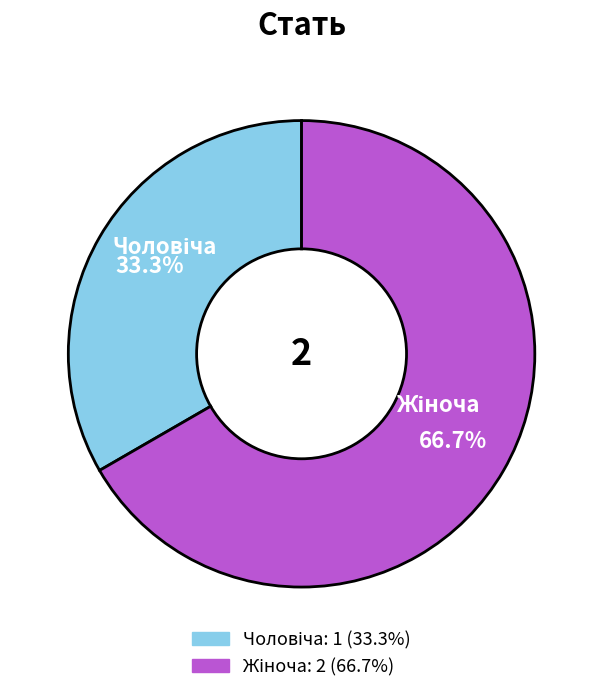

Is there a majority slice in this chart?

Yes